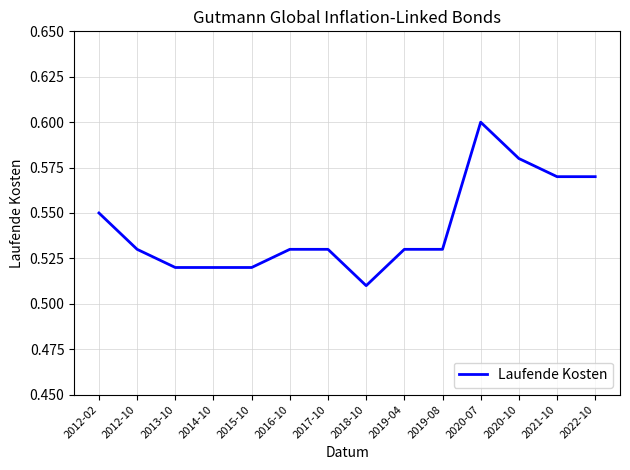

Between 2020-07 and 2022-10, which is larger?

2020-07